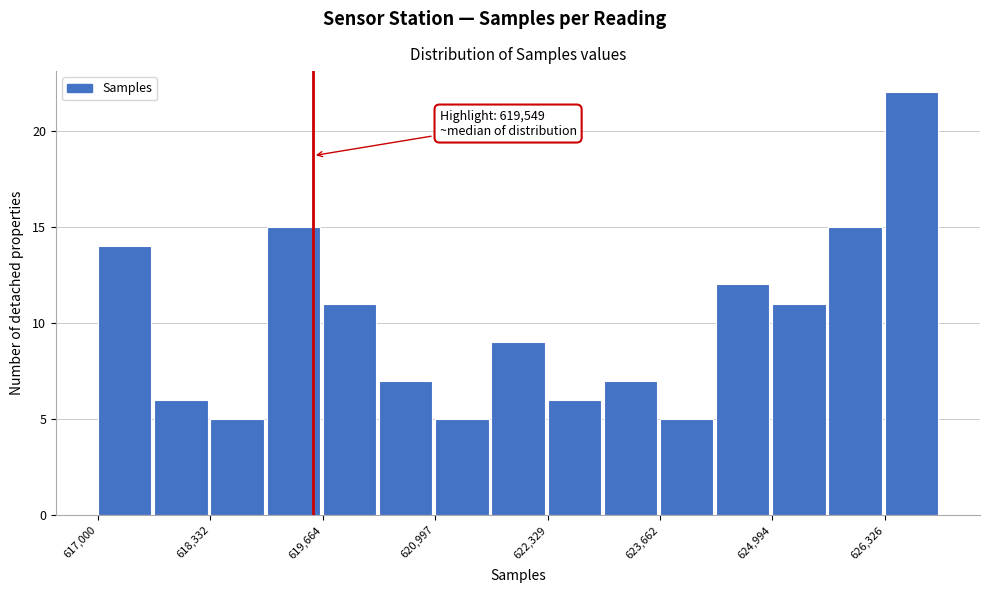

Around what value on the x-axis is the tallest bar? Give the approximate position of its centre, as read against the axis.

626600